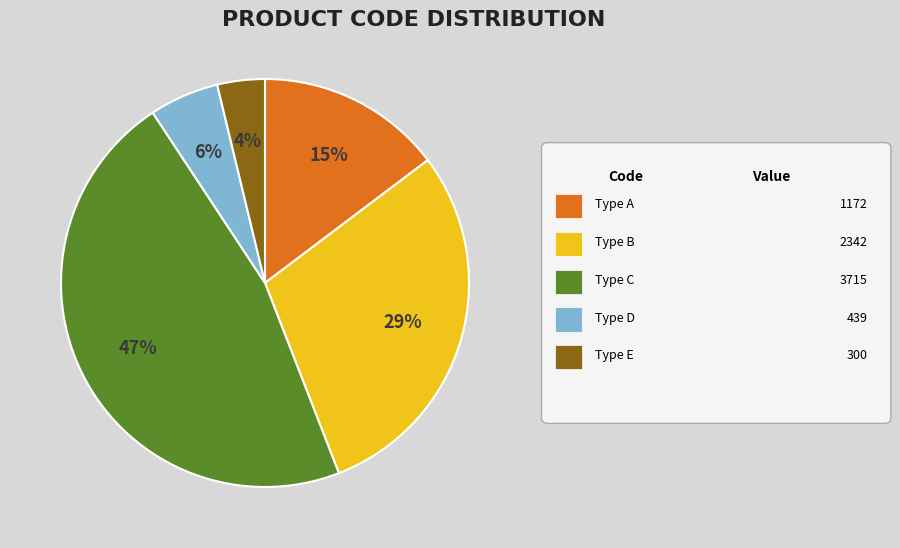

Is there any slice that represents more than half of the pie?

No